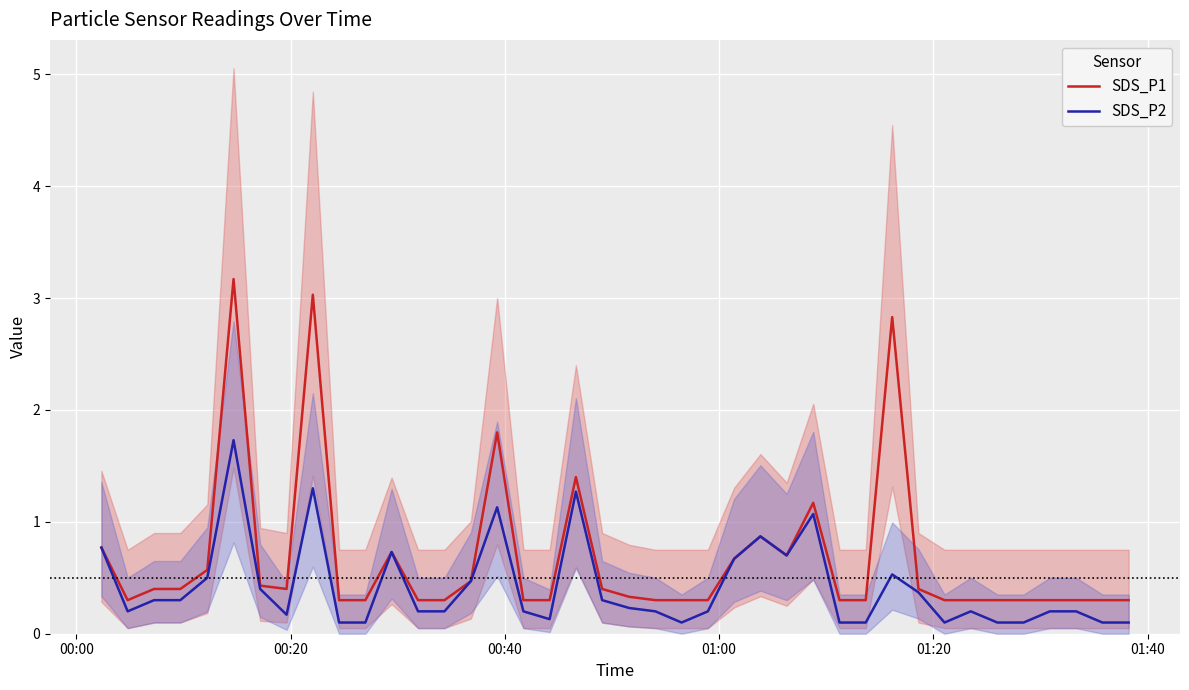

What is the maximum value for SDS_P1?

3.2